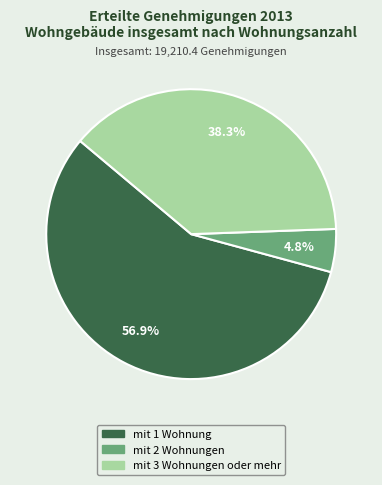

Is mit 1 Wohnung the majority of the pie?

Yes